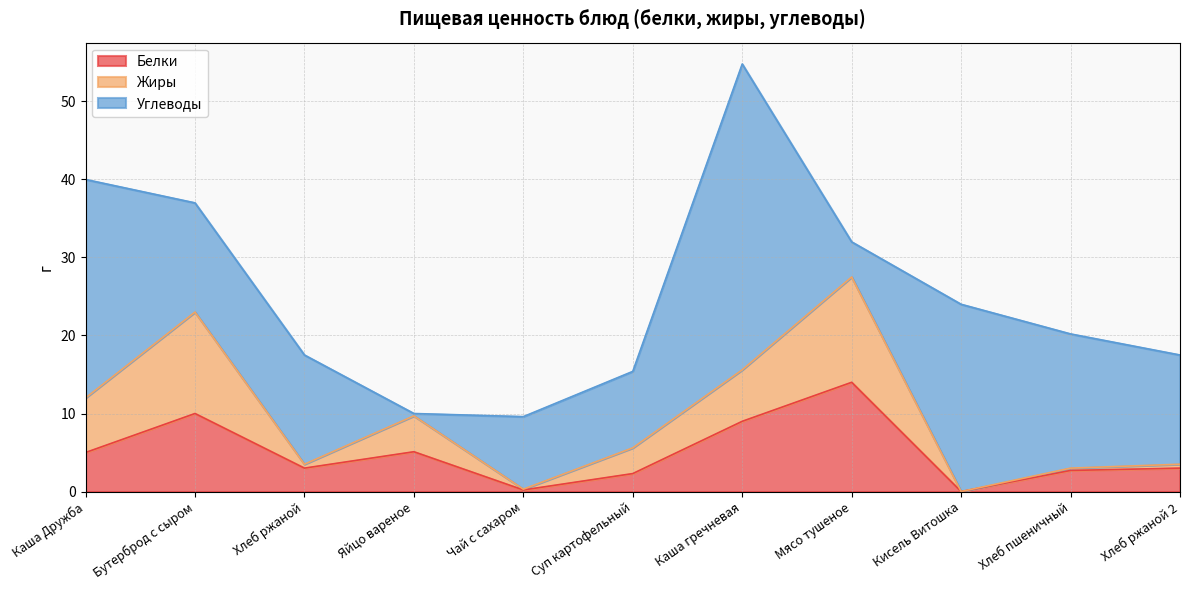

In Белки, how many points are higher than both neighbors (excluding endpoints)?

3